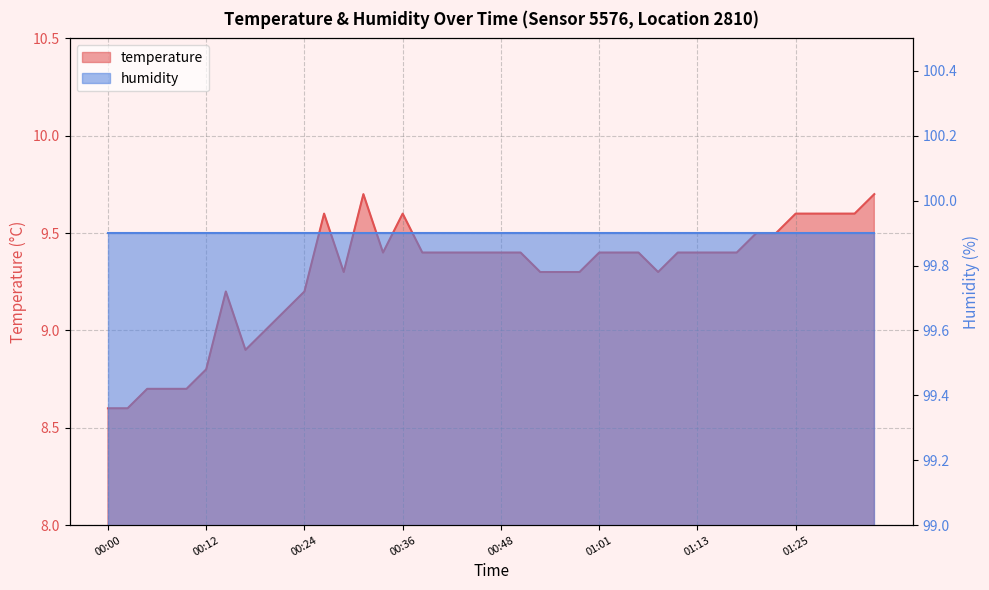

Which label corresponds to the smallest value in the chart?

00:00